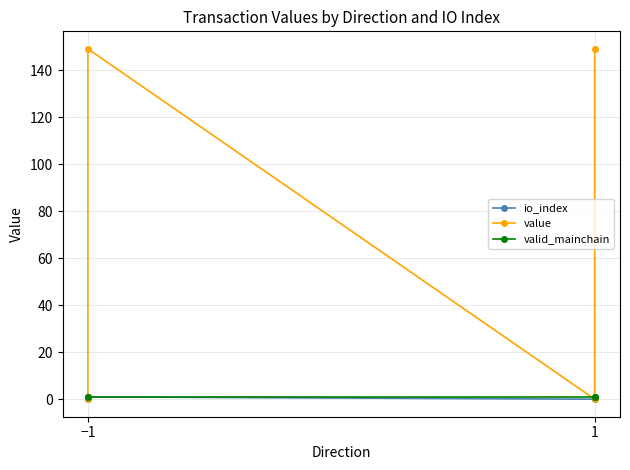

Reading left to right, list all the values displayed in this chart.

io_index: 0.0	1.0	0.0	1.0
value: 0.0	149.2	0.0	149.2
valid_mainchain: 1.0	1.0	1.0	1.0